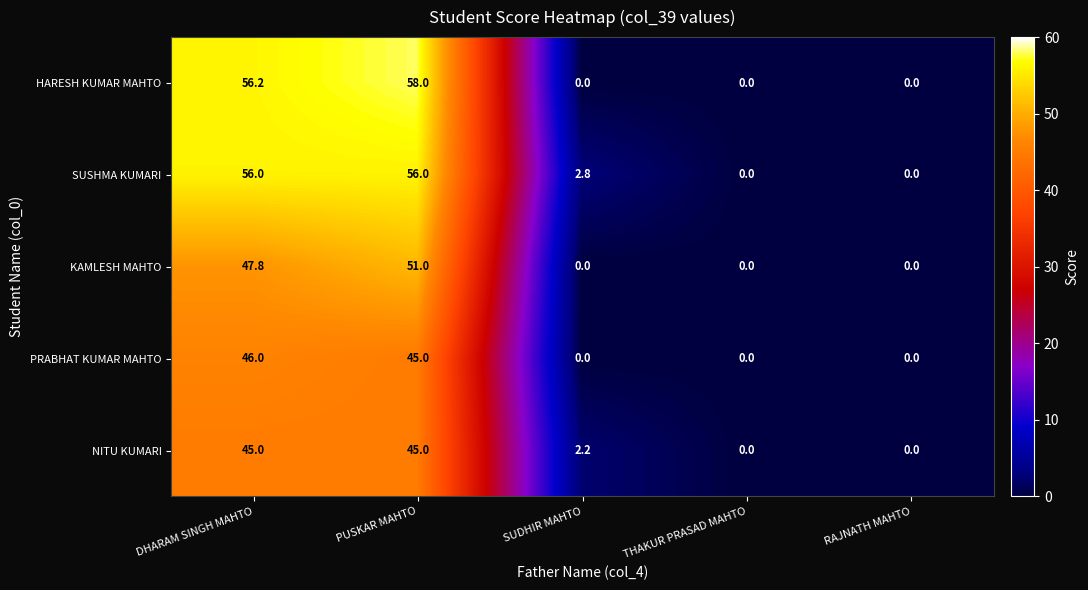

What is the difference between the maximum and minimum values in the PRABHAT KUMAR MAHTO series?

46.0